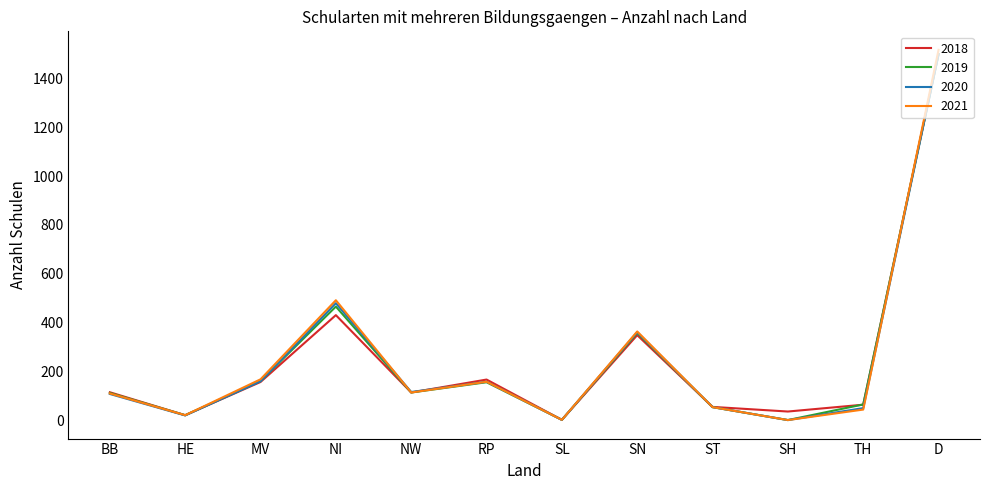

Between SN and D, which series saw the biggest shift?

2021